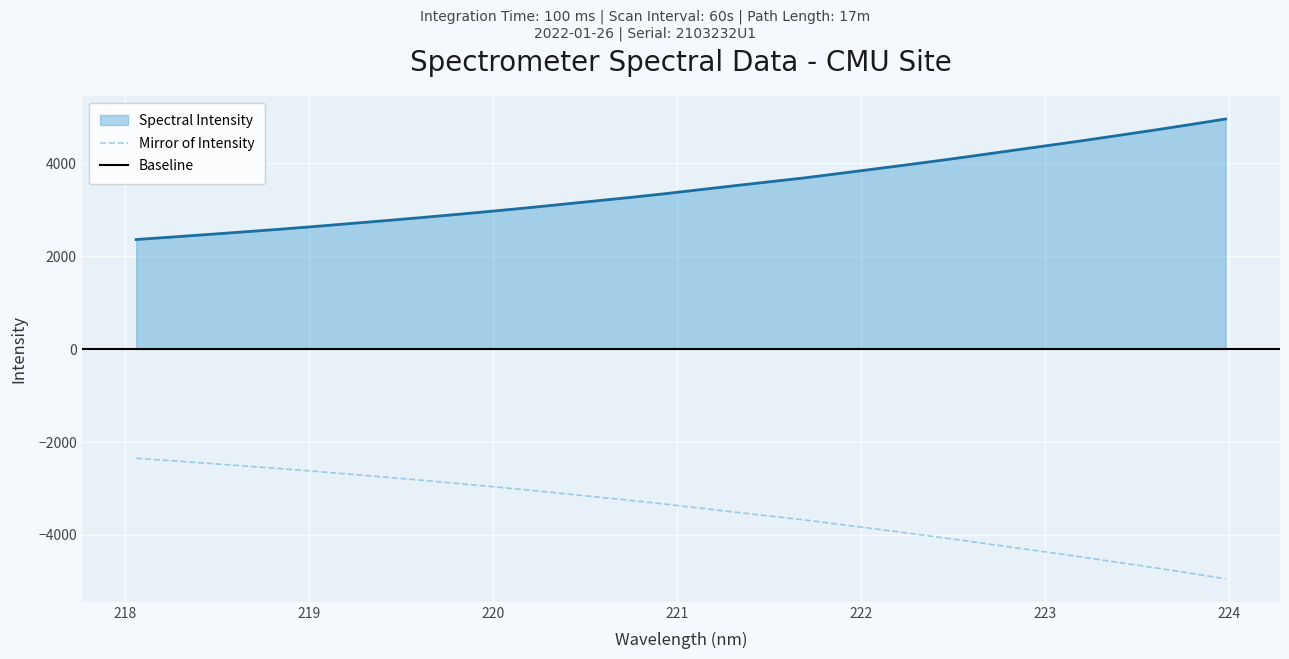

List the labels in order of value, largest first.

223.9802, 223.7895, 223.5987, 223.408, 223.2172, 223.0264, 222.8355, 222.6447, 222.4538, 222.263, 222.0721, 221.8812, 221.6902, 221.4993, 221.3083, 221.1174, 220.9264, 220.7354, 220.5444, 220.3533, 220.1623, 219.9712, 219.7801, 219.589, 219.3979, 219.2067, 219.0156, 218.8244, 218.6332, 218.442, 218.2508, 218.0596